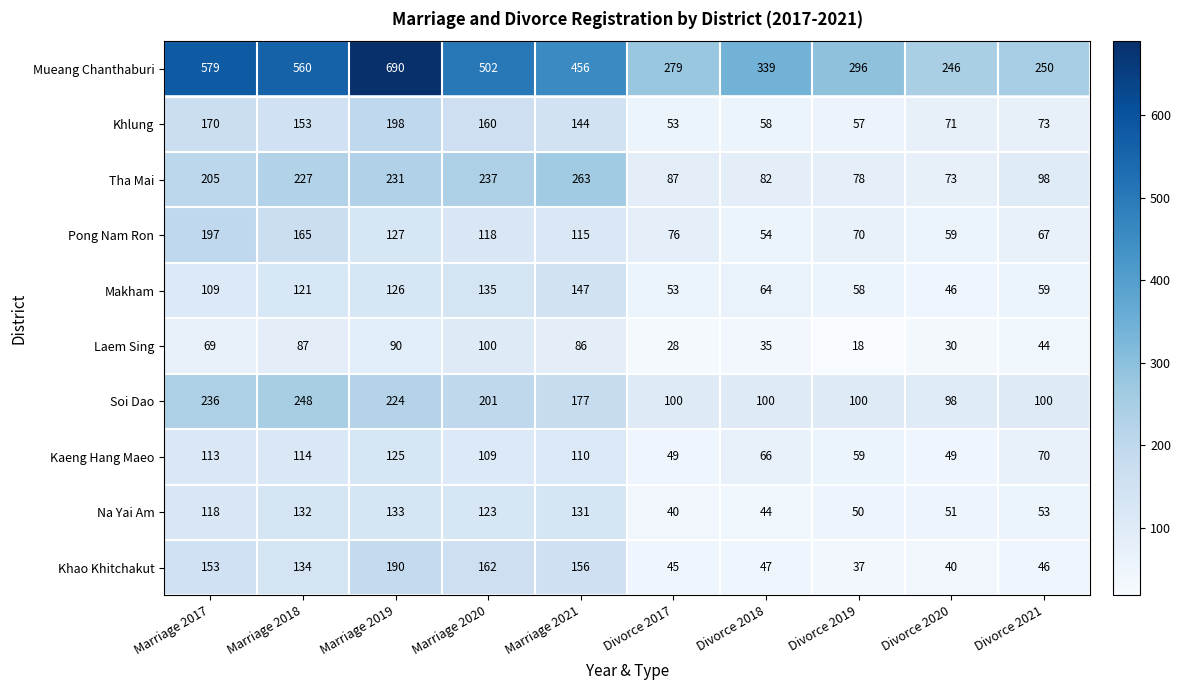

What is the sum of all Na Yai Am values?

875